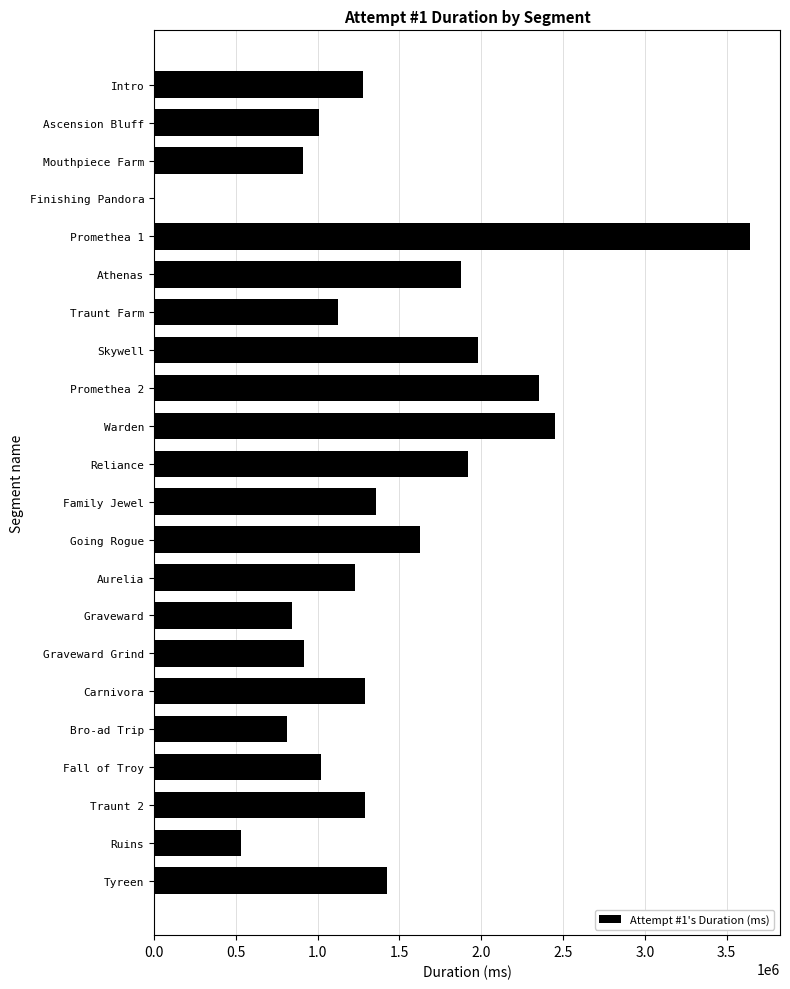

The value at Ascension Bluff is 1005973. True or false?

True